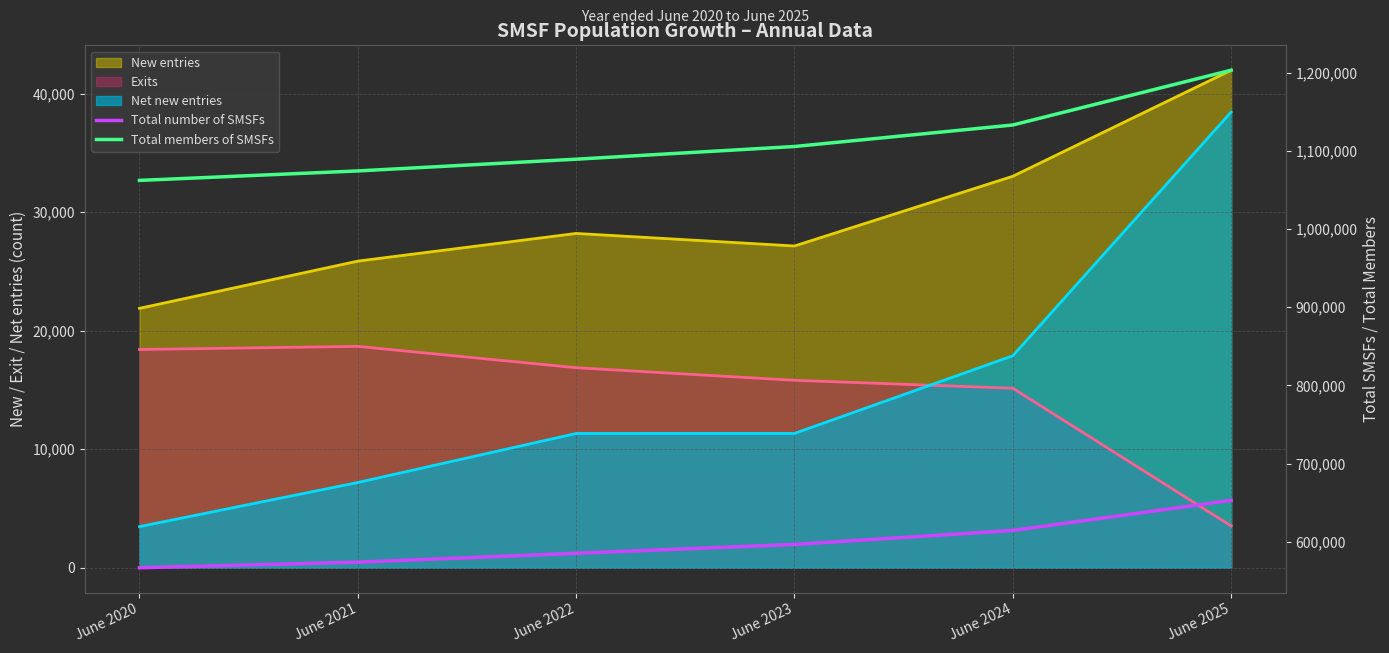

True or false: Total number of SMSFs and Total members of SMSFs cross at least once.

False